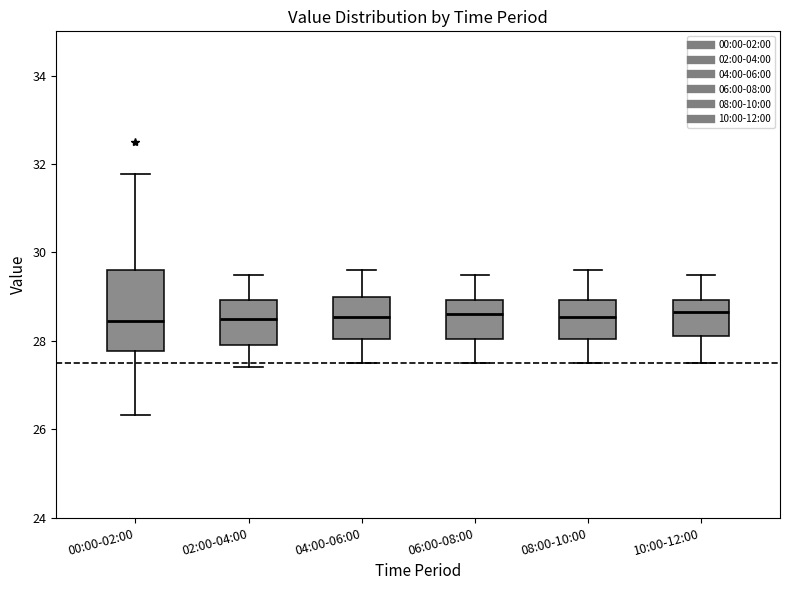

Where is the lower edge of the box for 04:00-06:00 on the y-axis? The values are not printed on the chart, so give them approximately, as read against the axis.

28.0